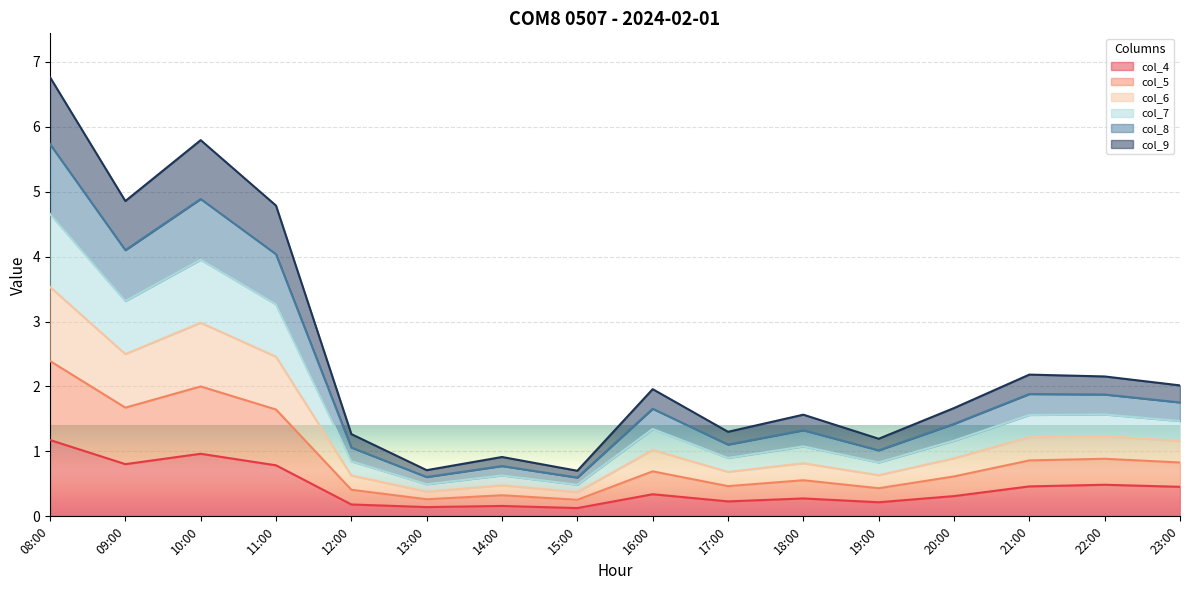

True or false: col_4 has a value of 0.5 at 22:00.

True